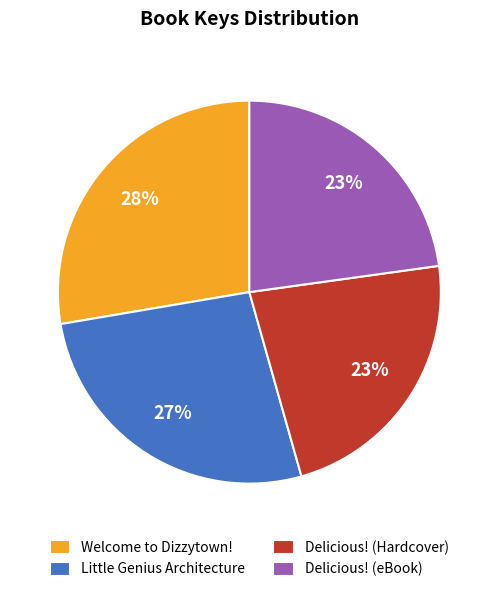

Is the sum of Delicious! (Hardcover) and Delicious! (eBook) greater than half?

No